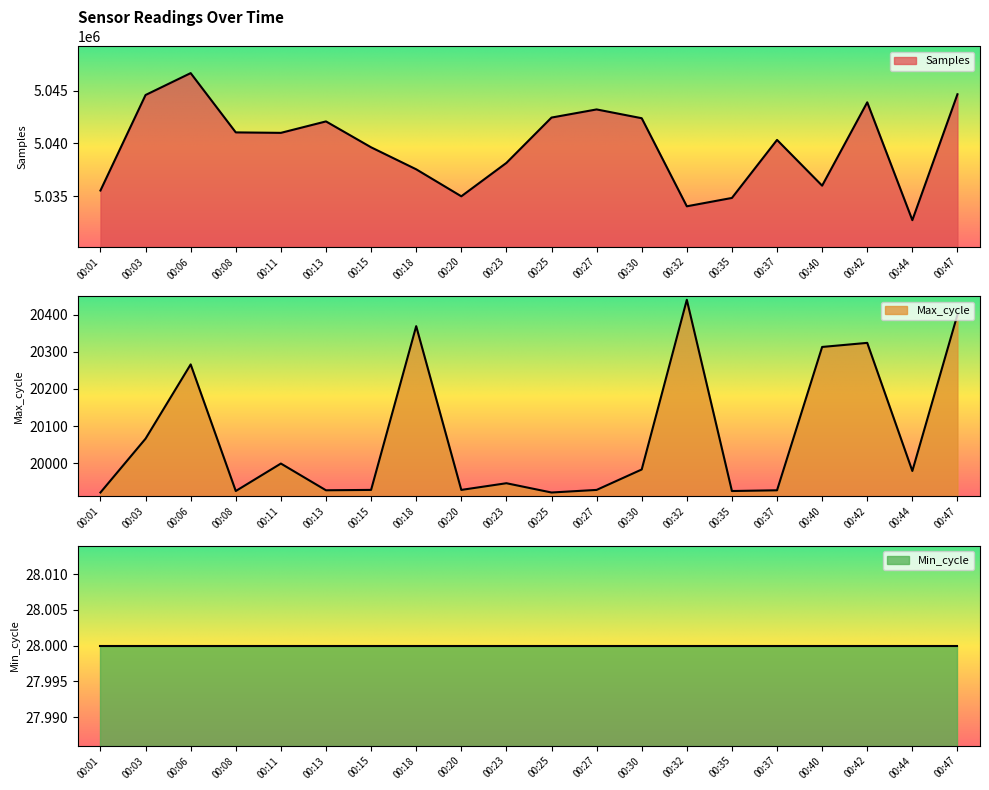

What is the approximate value of Max_cycle at 00:44, to the nearest 100?

20000